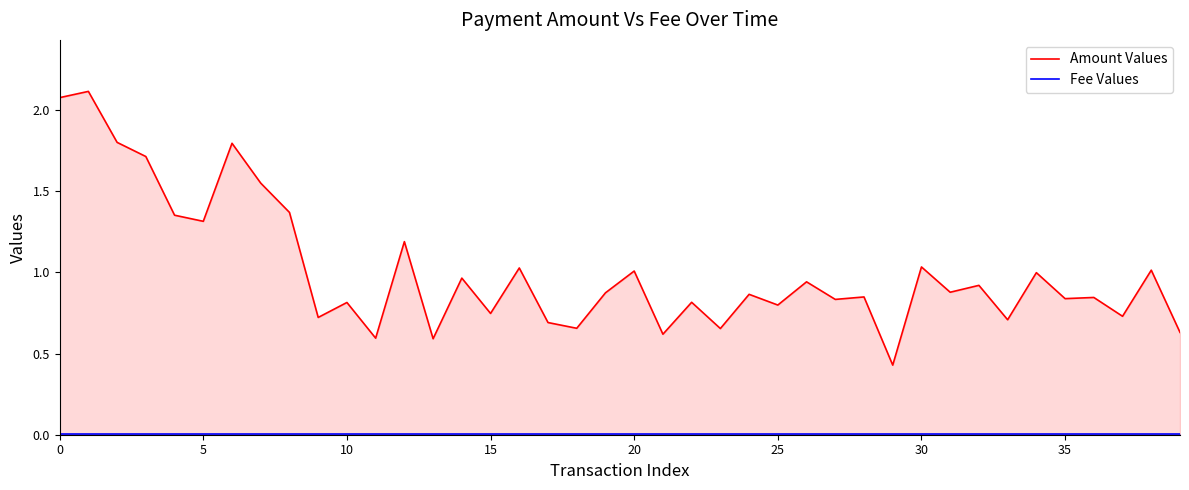

What is the label of the 16th point from the left?

15